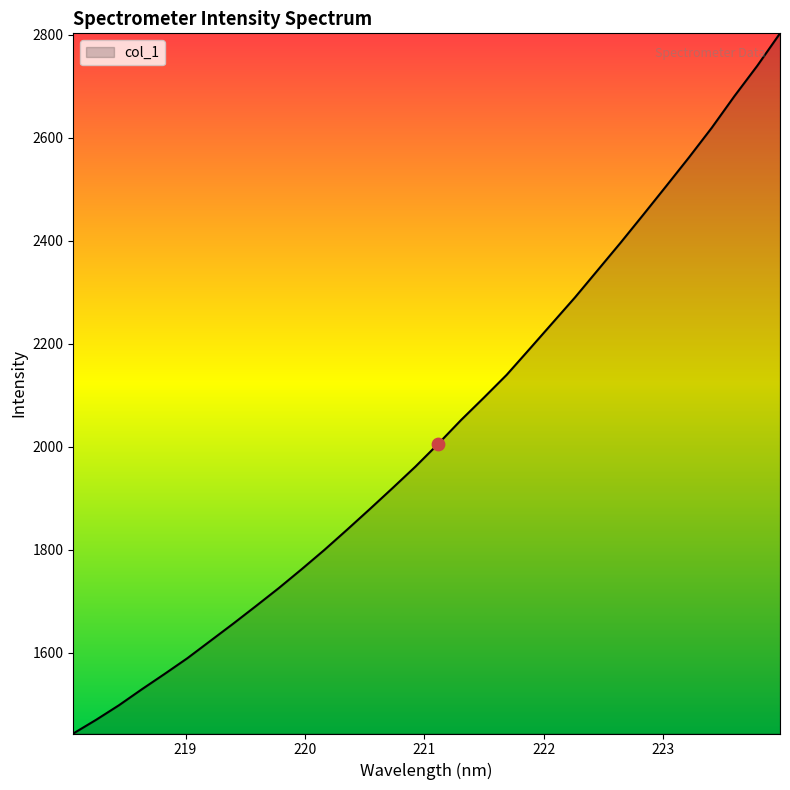

What is the maximum value shown in the chart?

2802.8